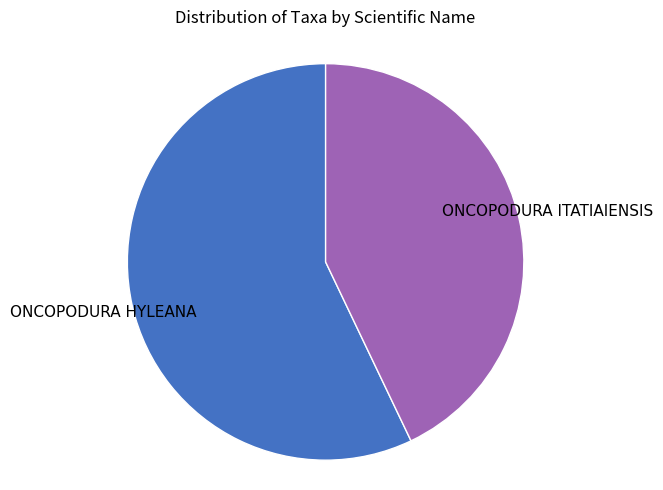

Is there any slice that represents more than half of the pie?

Yes